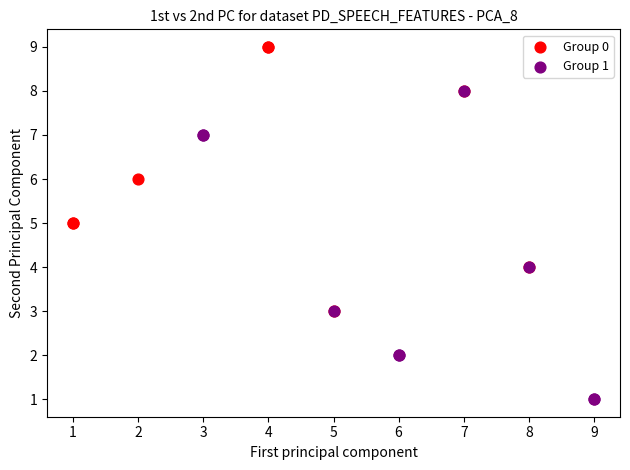

Which series contains the lowest Y value?

Group 1